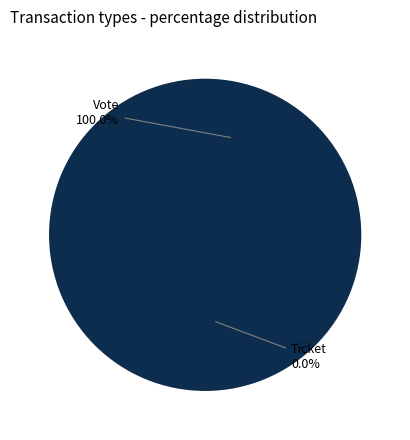

Which has a higher value, Ticket or Vote?

Vote